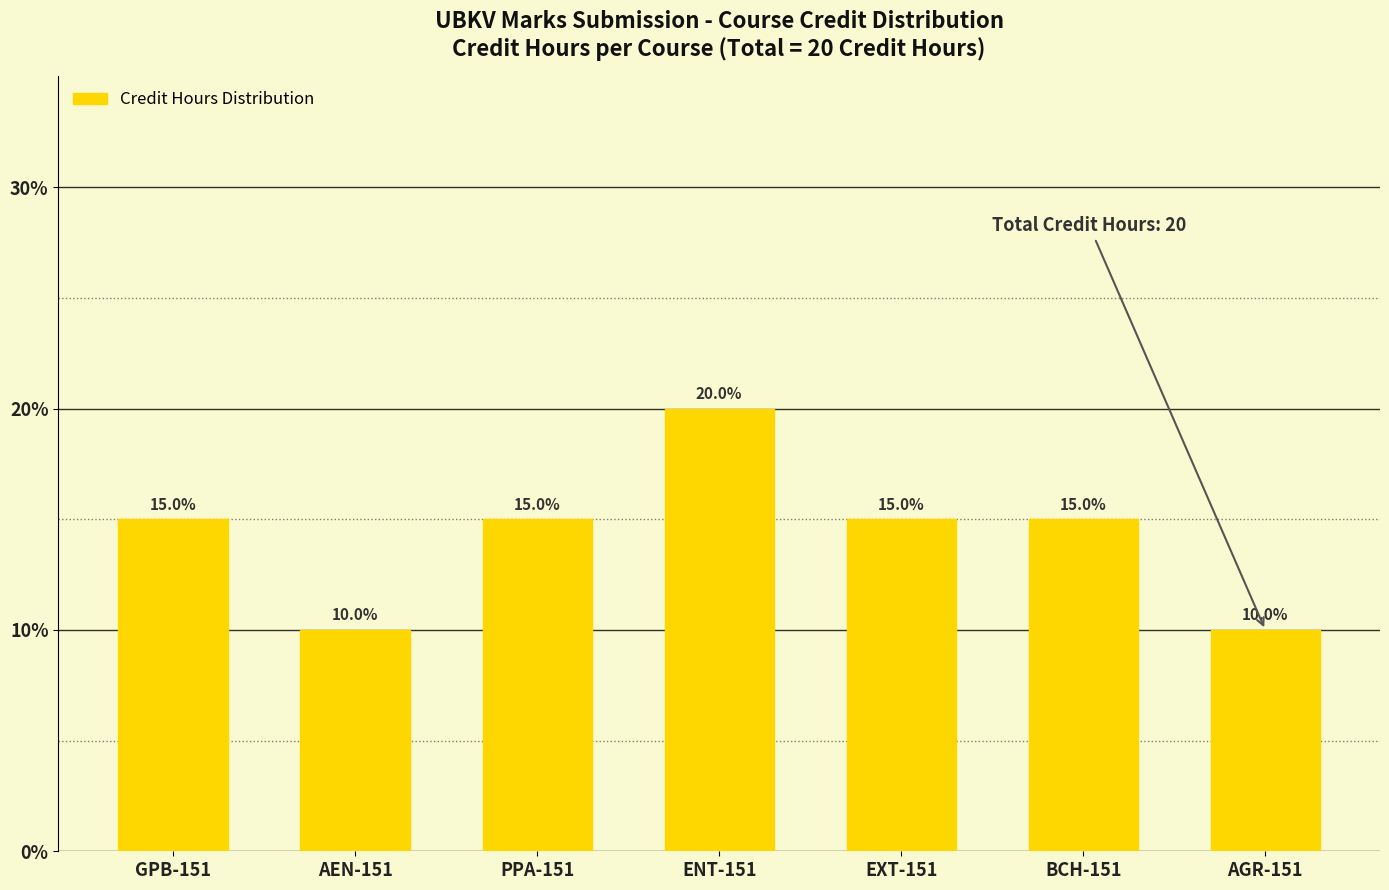

What is the label of the 4th bar from the right?

ENT-151